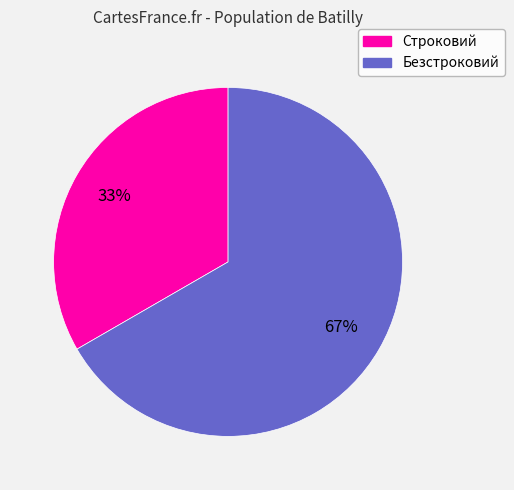

Approximately how many times larger is the value at Строковий compared to Безстроковий?

0.5